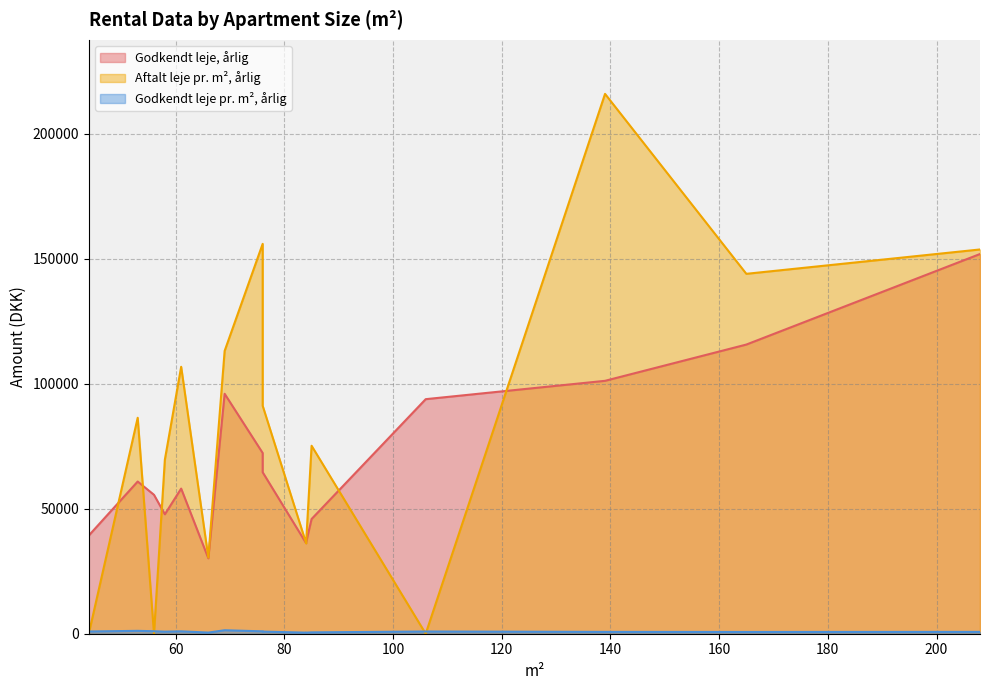

Rank the series at 76 from highest to lowest value.

Aftalt leje pr. m², årlig, Godkendt leje, årlig, Godkendt leje pr. m², årlig